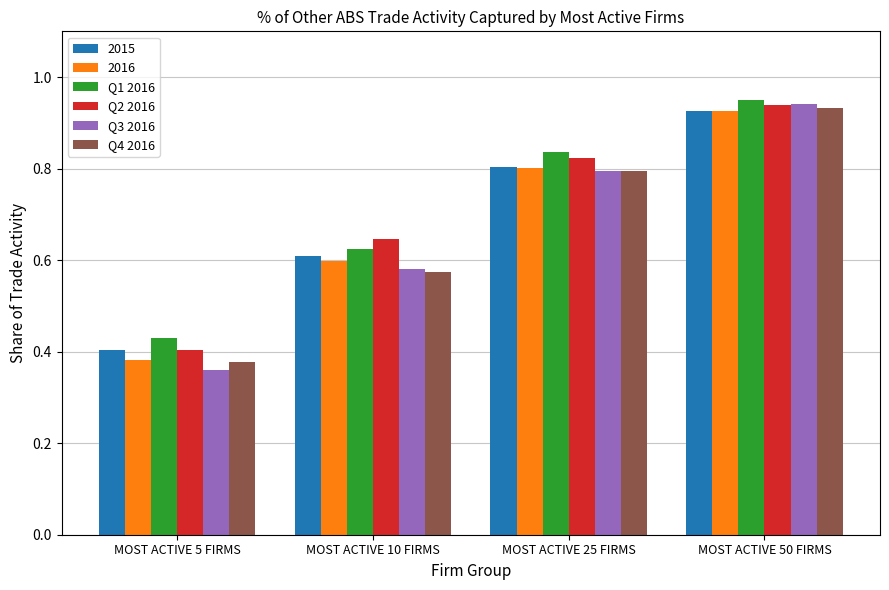

What is the sum of all Q2 2016 values?

2.8